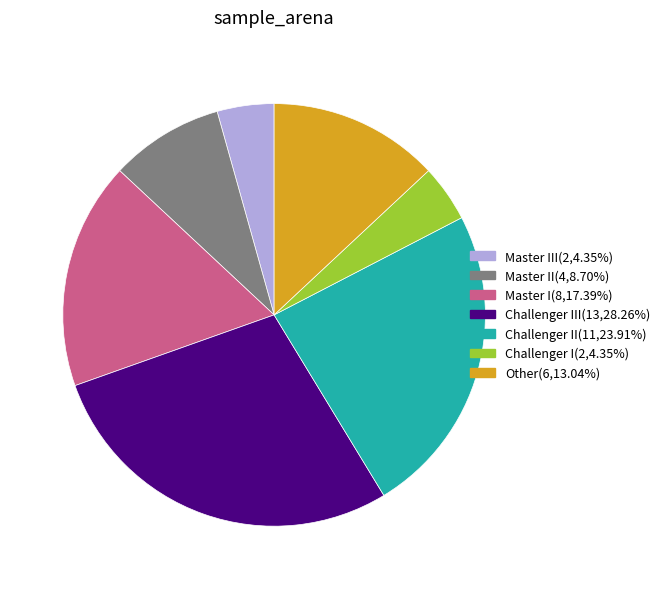

Is there a majority slice in this chart?

No